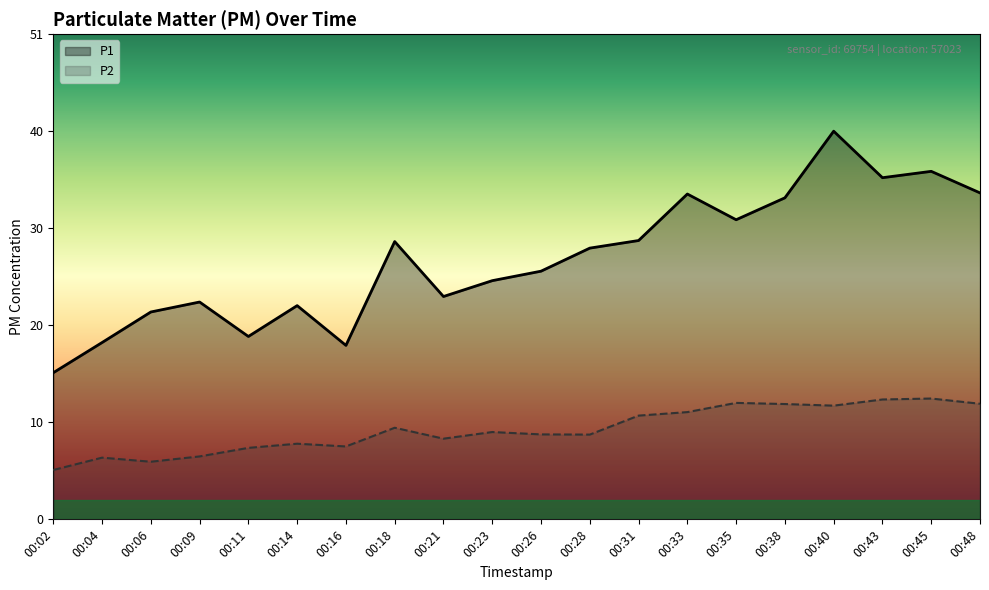

Which series has the largest range (max minus min)?

P1